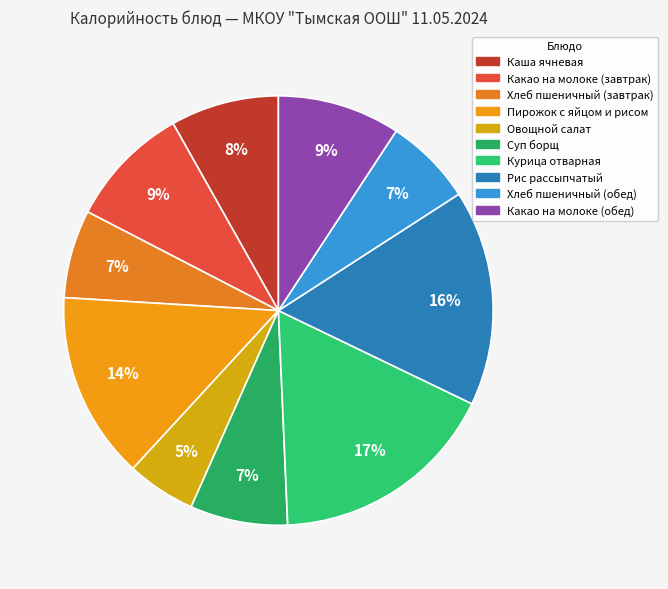

Which has a higher value, Какао на молоке (обед) or Пирожок с яйцом и рисом?

Пирожок с яйцом и рисом